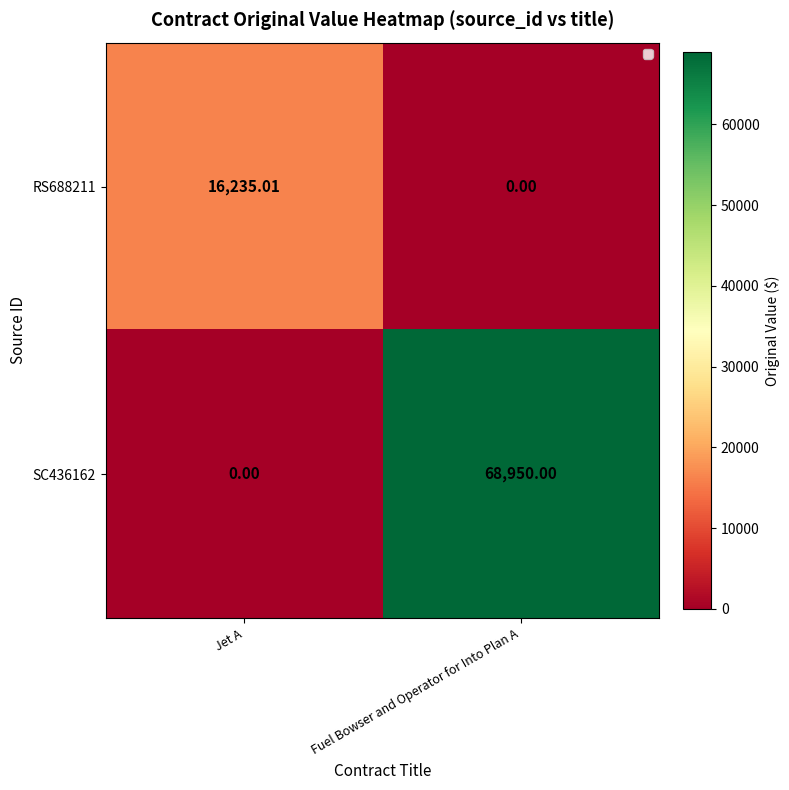

What is the total value across all series at Jet A?

16235.0